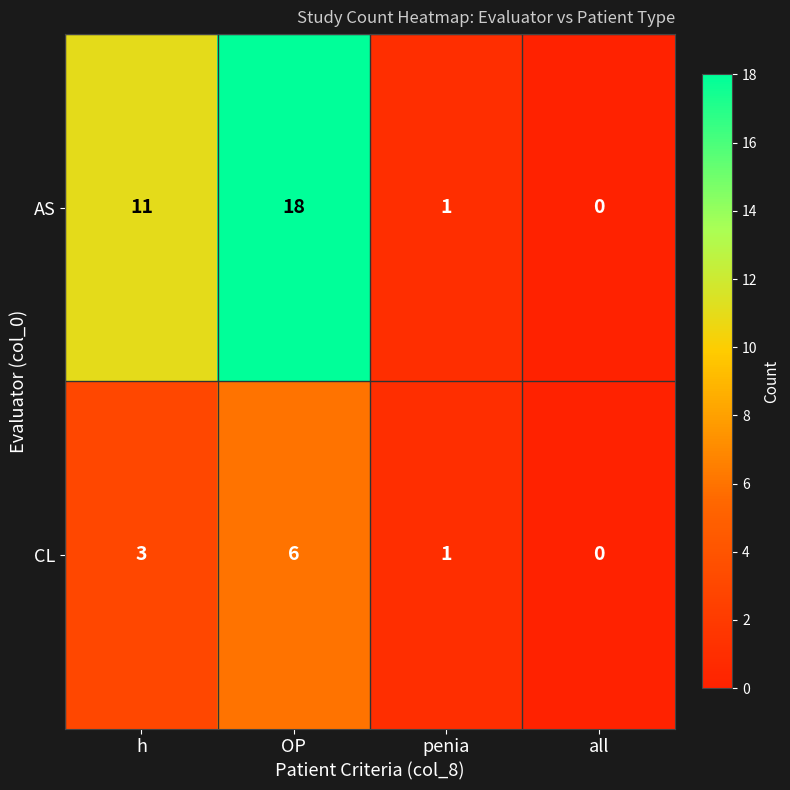

What is the average value of the AS series?

8